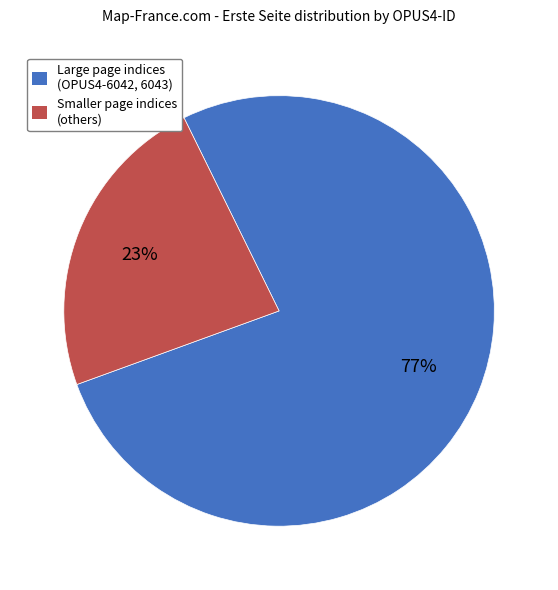

To the nearest percent, what is the average slice percentage?

50%